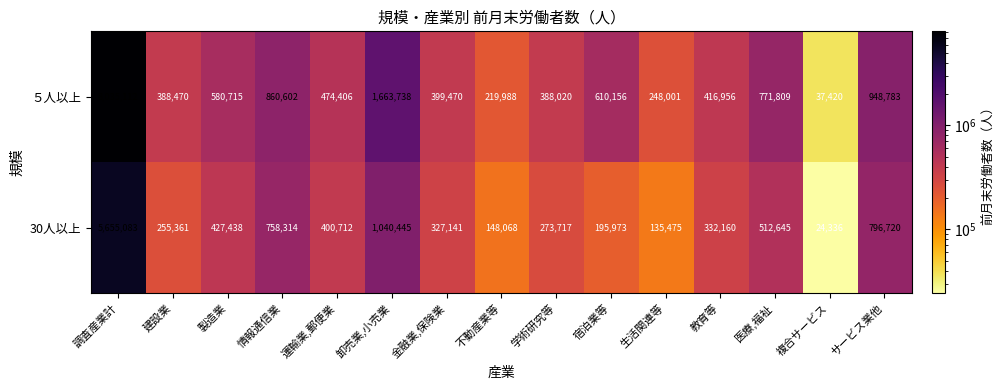

Reading left to right, extract all data points from this chart.

５人以上: 8035112	388470	580715	860602	474406	1663738	399470	219988	388020	610156	248001	416956	771809	37420	948783
30人以上: 5655083	255361	427438	758314	400712	1040445	327141	148068	273717	195973	135475	332160	512645	24336	796720